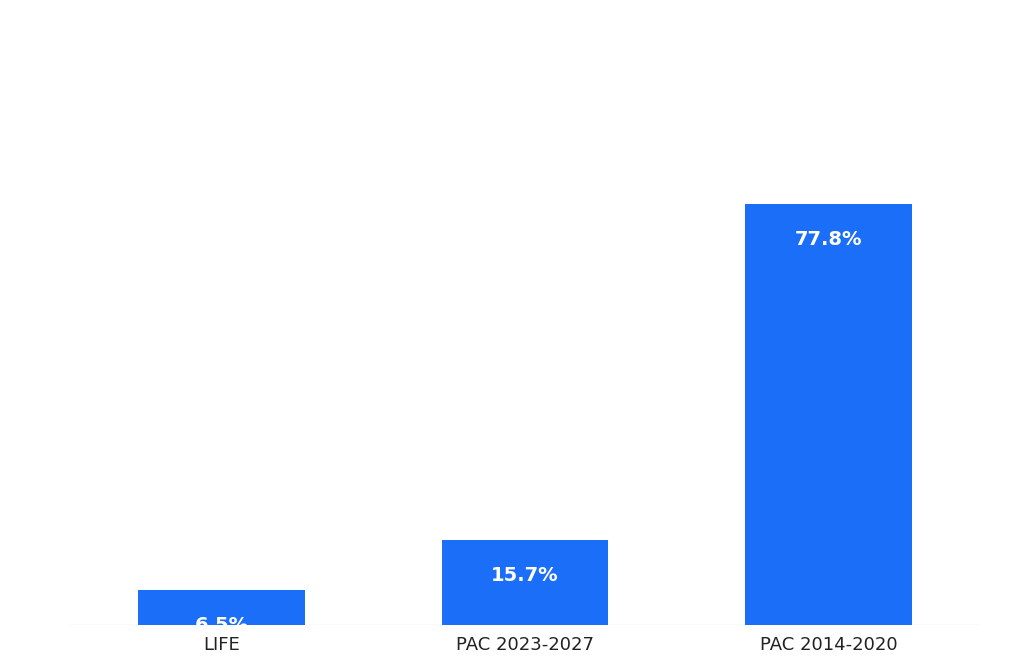

At which category does the chart reach its peak across all series?

PAC 2014-2020